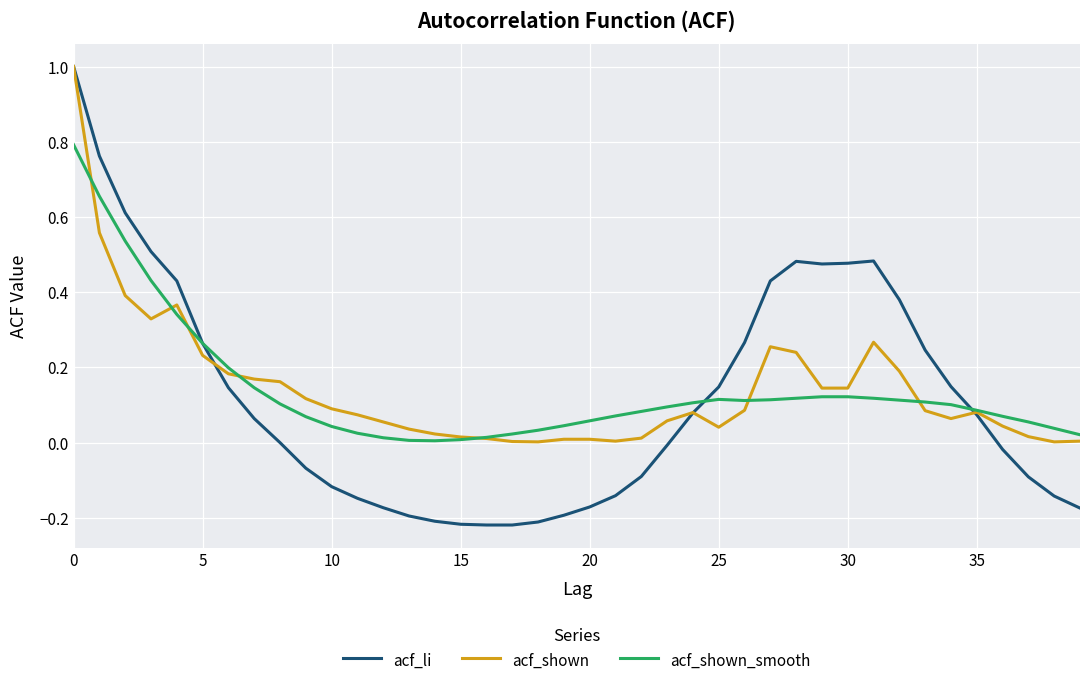

Which series has the widest spread of values?

acf_li